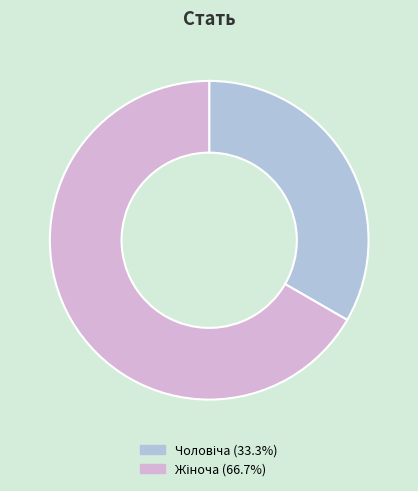

Does any single category account for the majority?

Yes